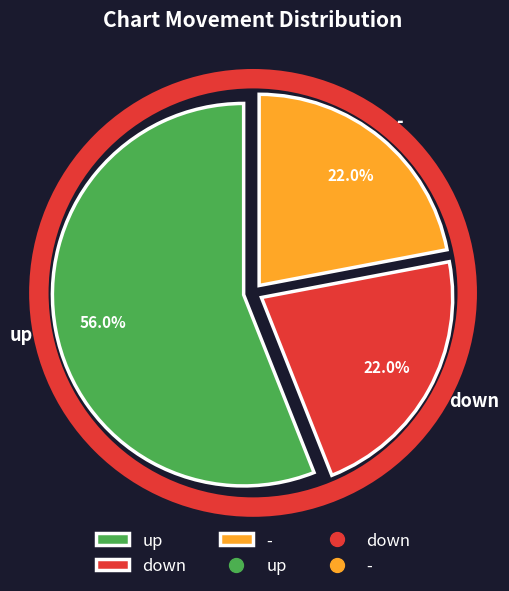

Does any single category account for the majority?

Yes